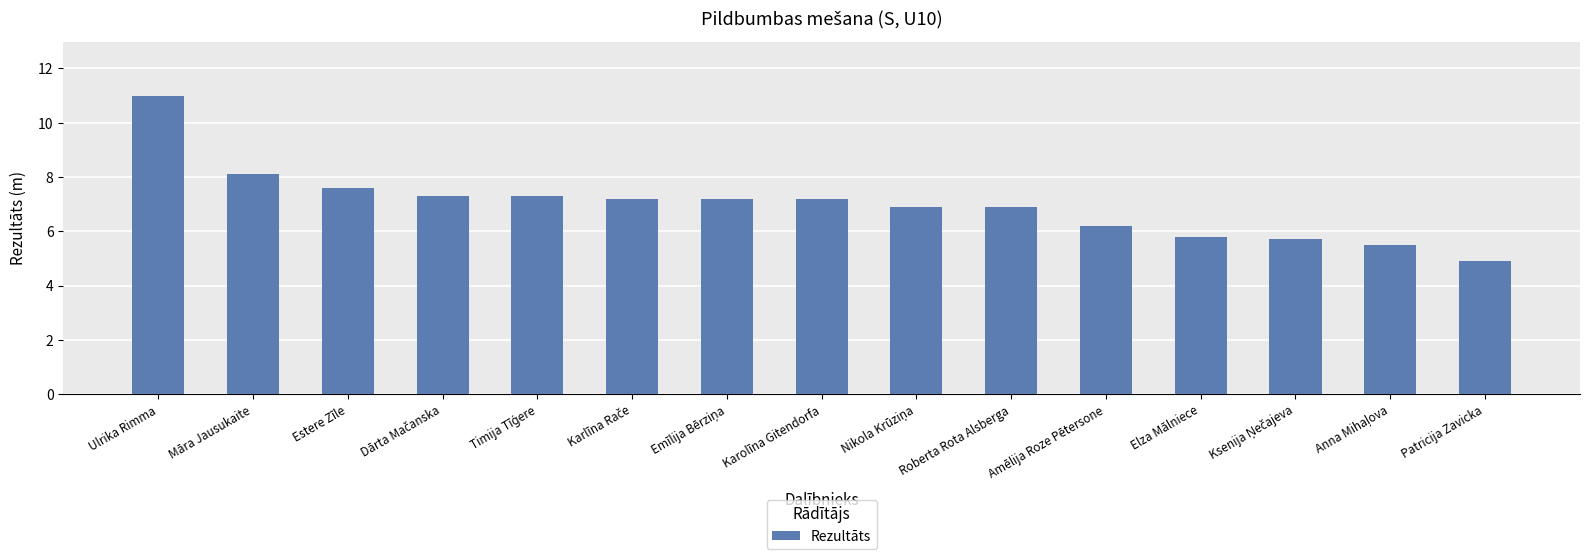

Which label corresponds to the smallest value in the chart?

Patricija Zavicka